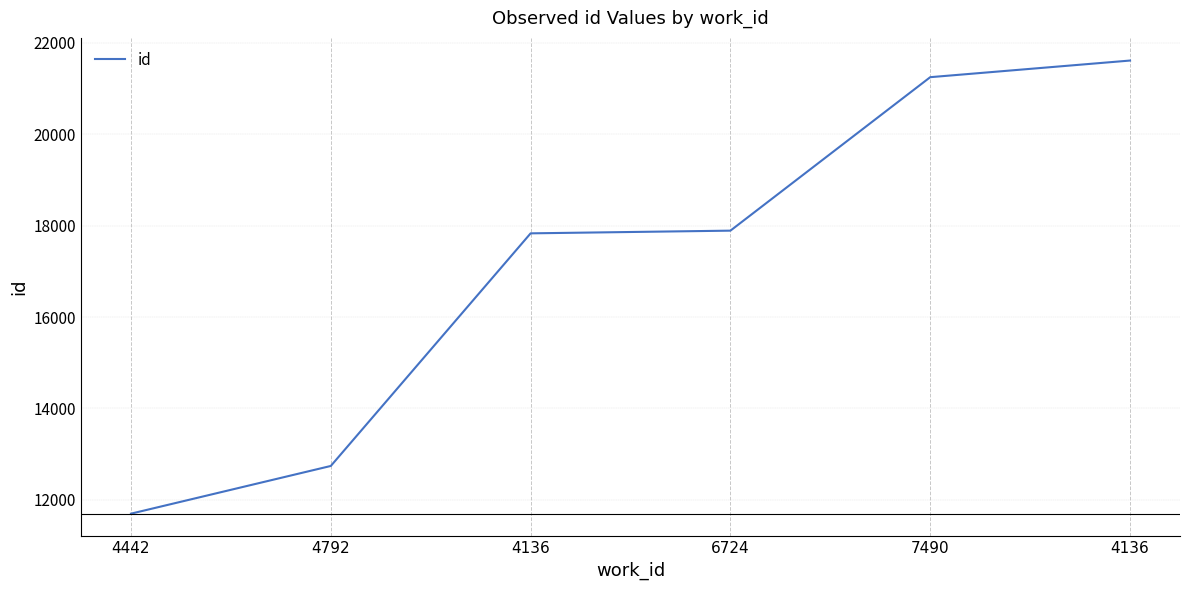

Does the chart have visible grid lines?

Yes